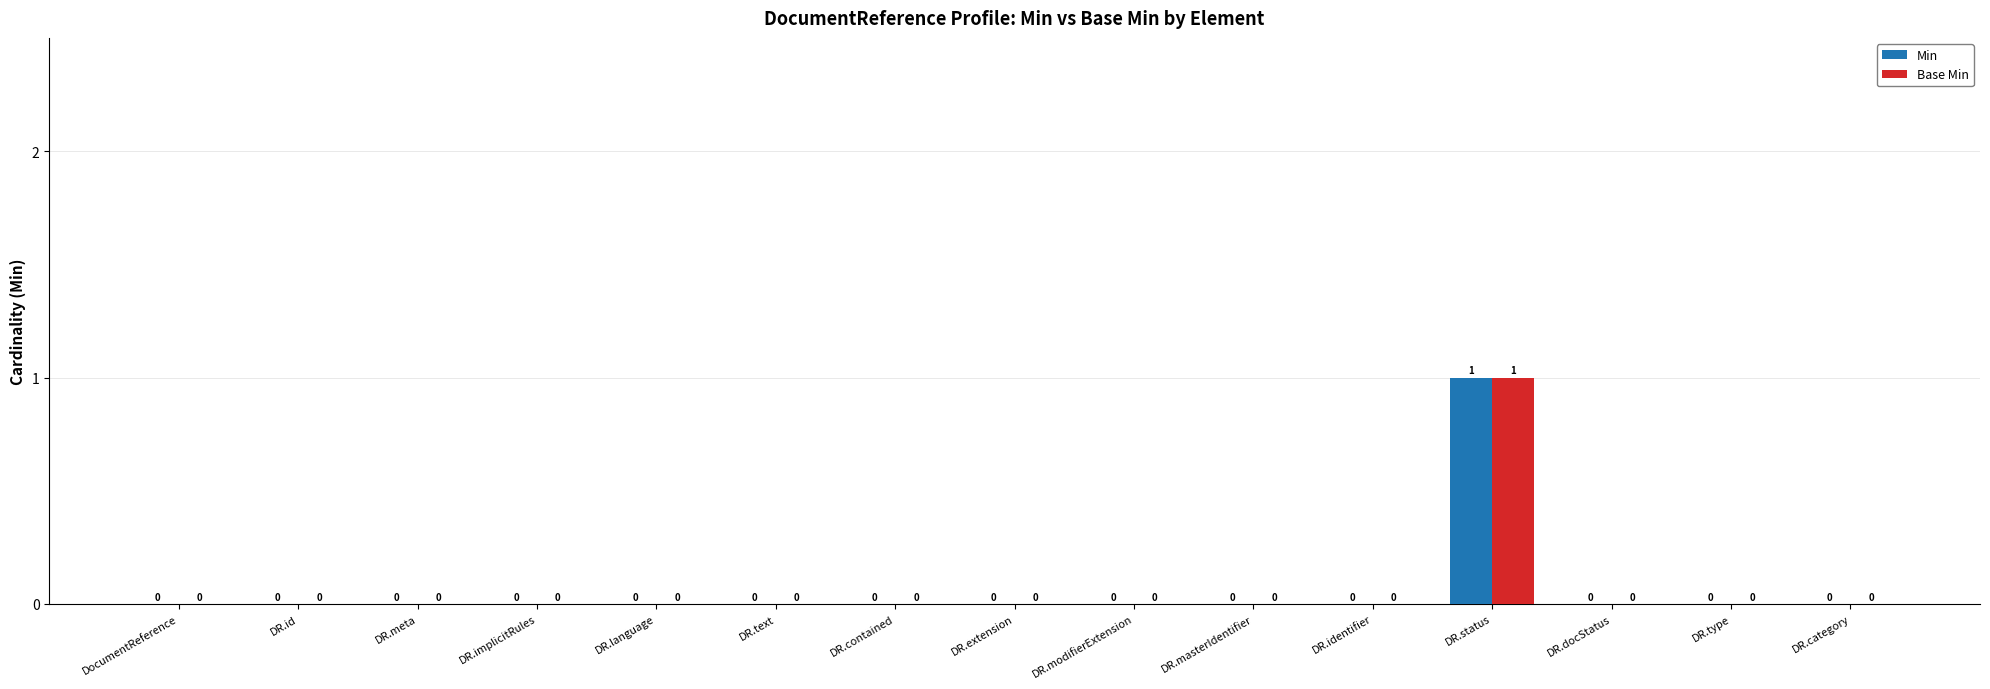

Count the number of data series in this chart.

2